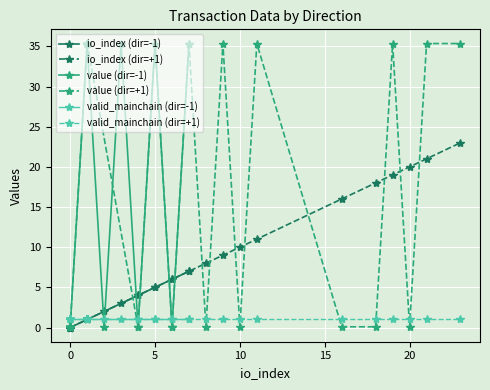

Is the value of valid_mainchain at 0 greater than the value of value at 32?

No